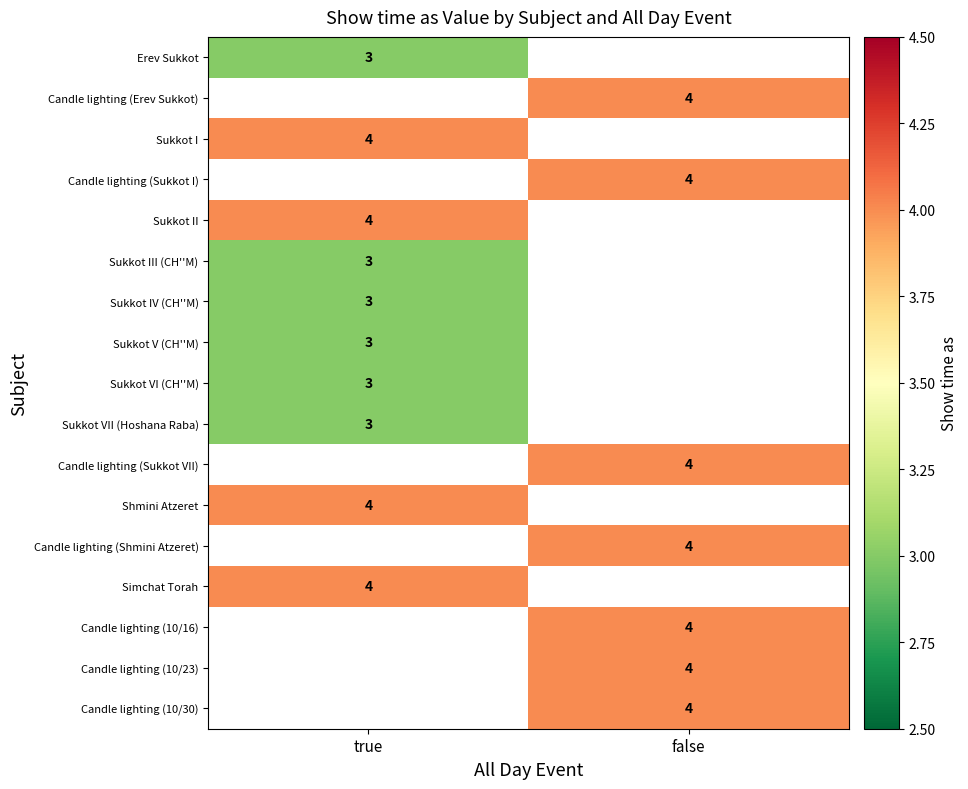

Which series has the largest range (max minus min)?

Erev Sukkot